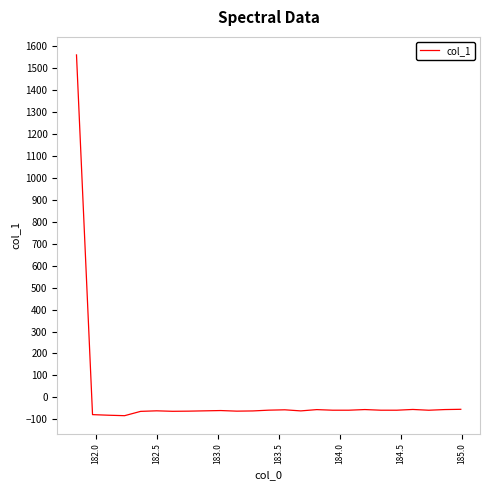

What is the minimum value shown in the chart?

-83.1